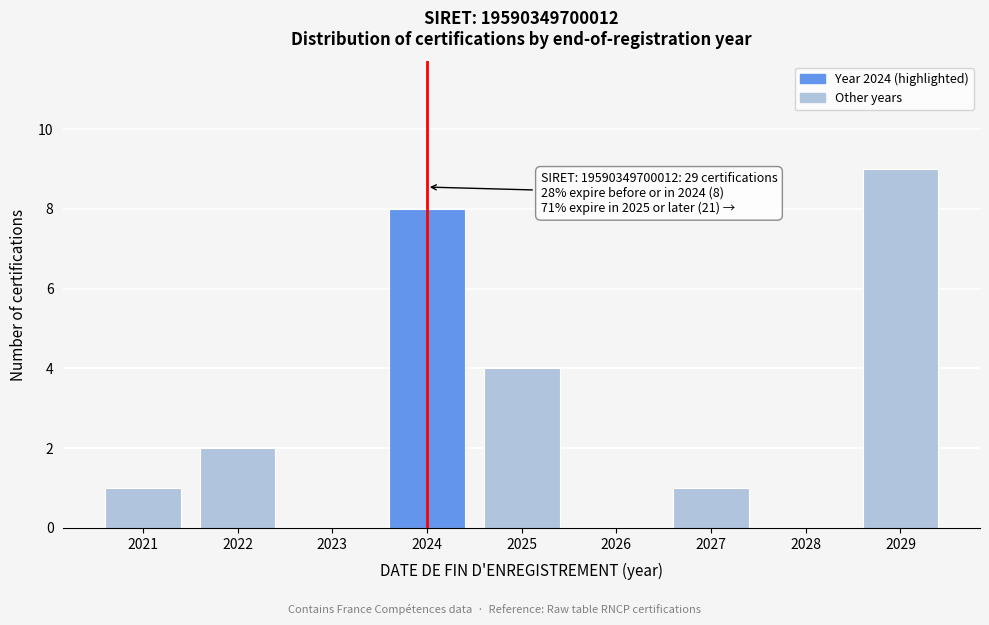

Reading left to right, list all the values displayed in this chart.

2021=1	2022=2	2023=0	2024=8	2025=4	2026=0	2027=1	2028=0	2029=9